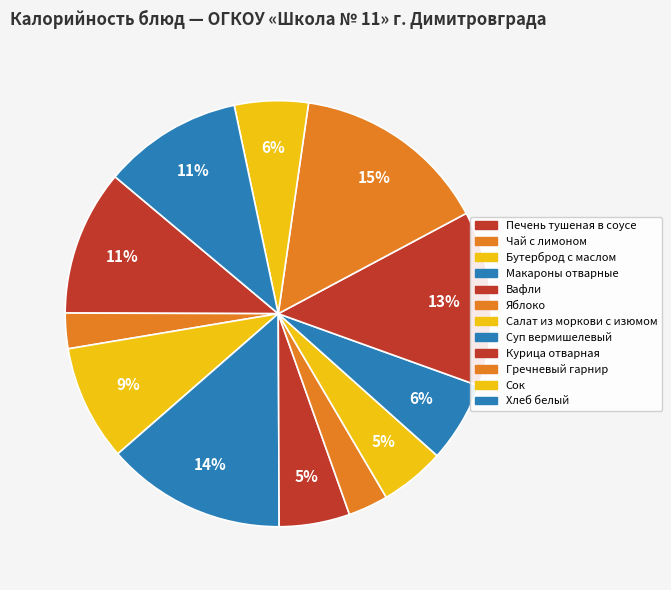

True or false: Суп вермишелевый accounts for 1% of the total.

False